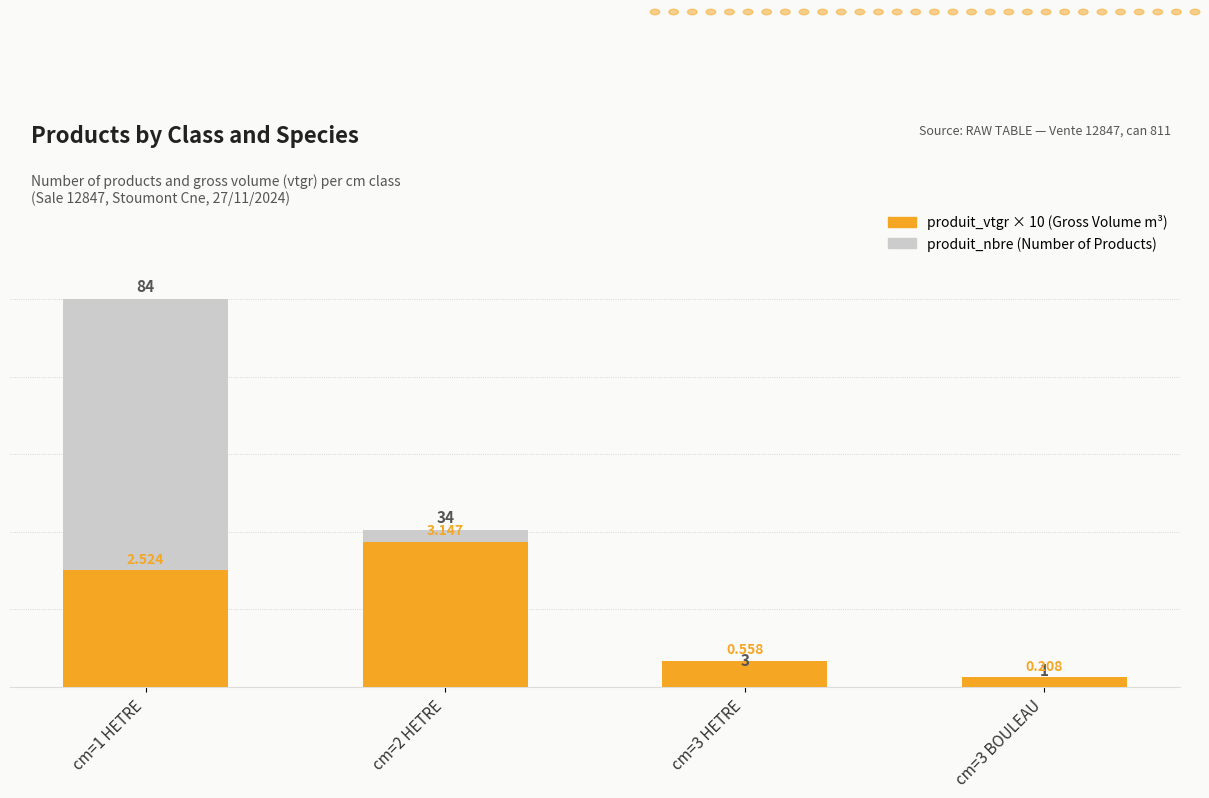

Rank the series by their average value, from highest to lowest.

produit_nbre (Number of Products), produit_vtgr × 10 (Gross Volume m³)